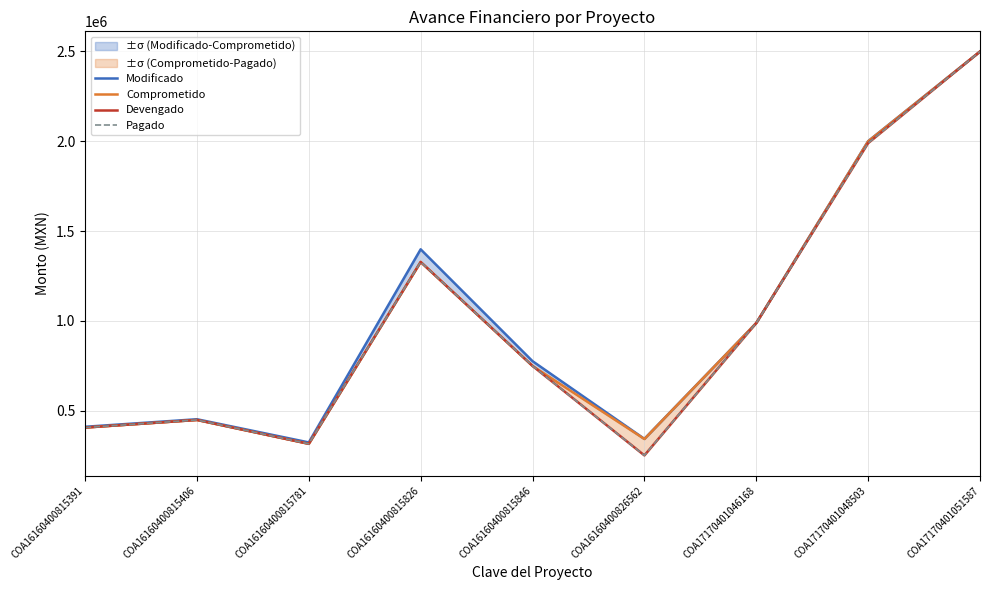

At how many categories does at least one series exceed 2410761?

1